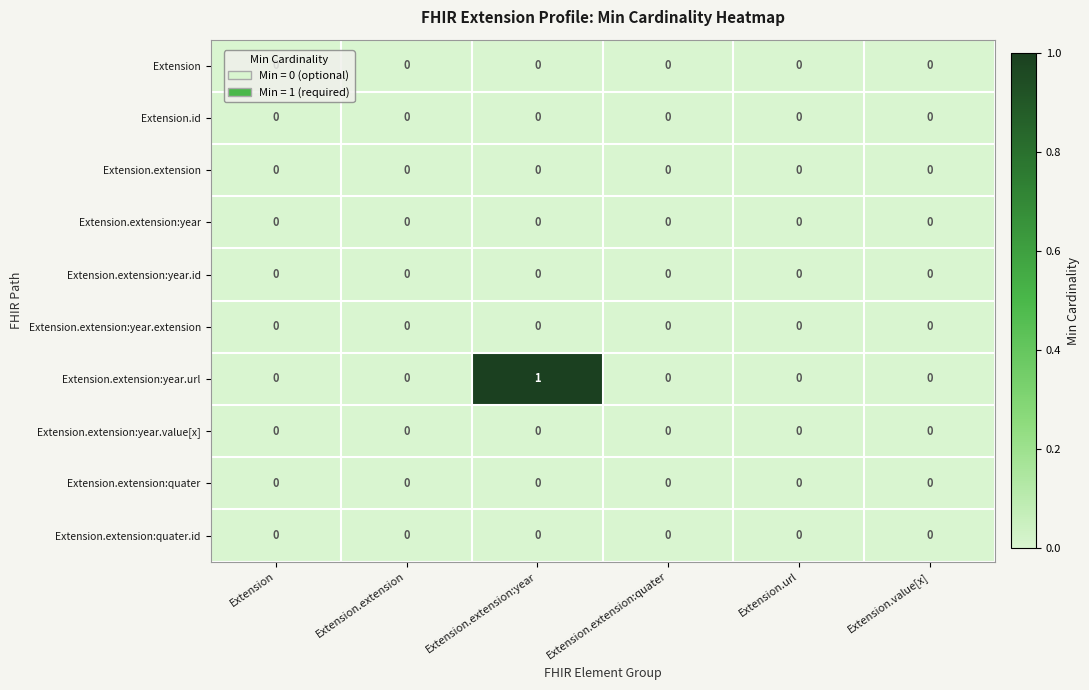

The Extension.extension:year series shows 0 at Extension.extension:year. True or false?

True